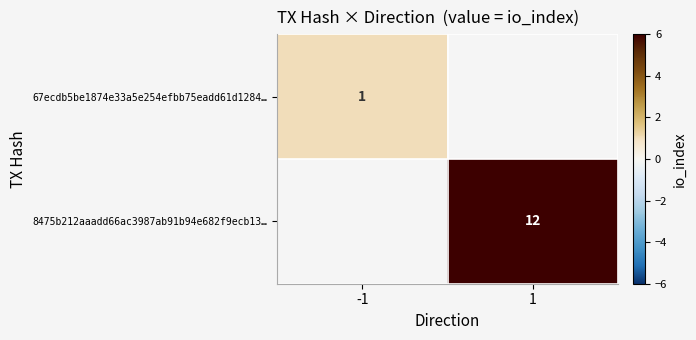

What is the minimum value shown in the chart?

1.0